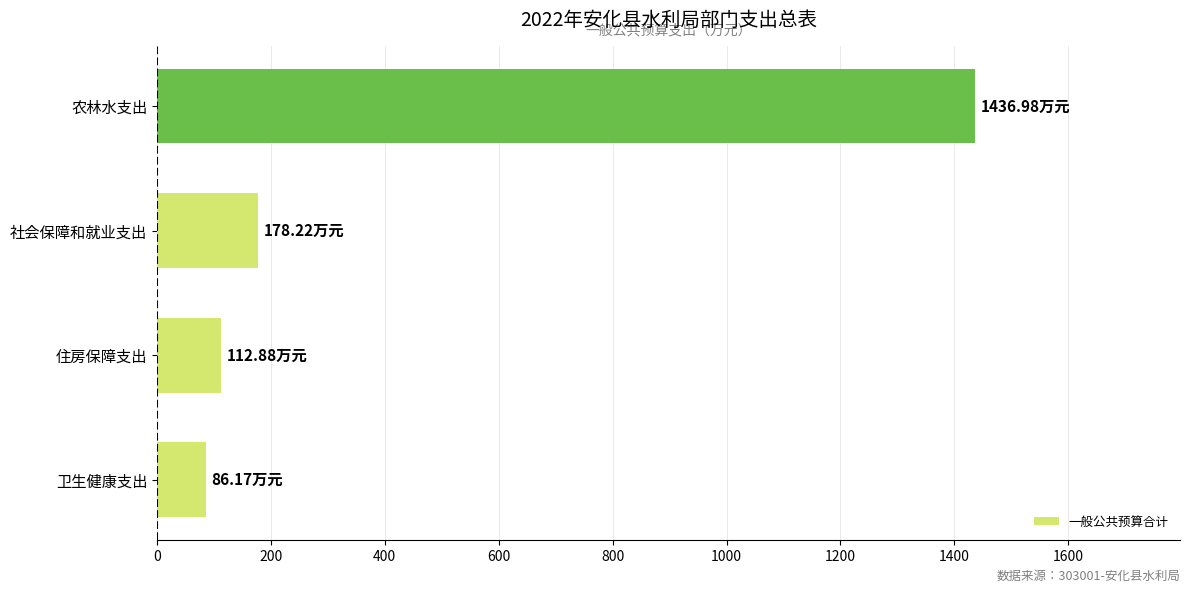

Does the chart contain stacked bars?

No